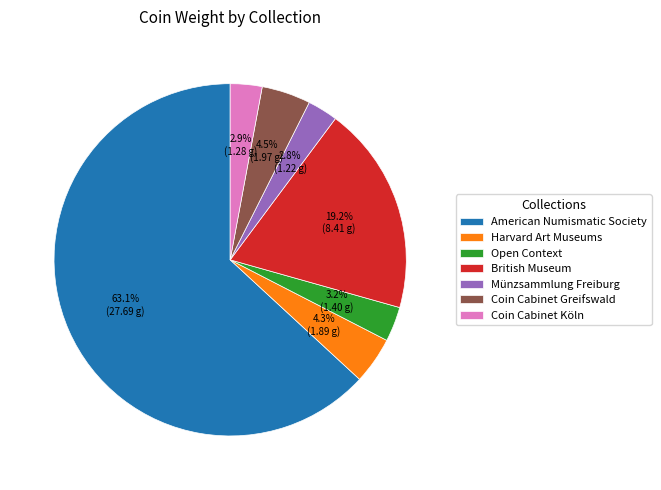

To the nearest percent, what is the difference between the largest and smallest slice percentages?

60%